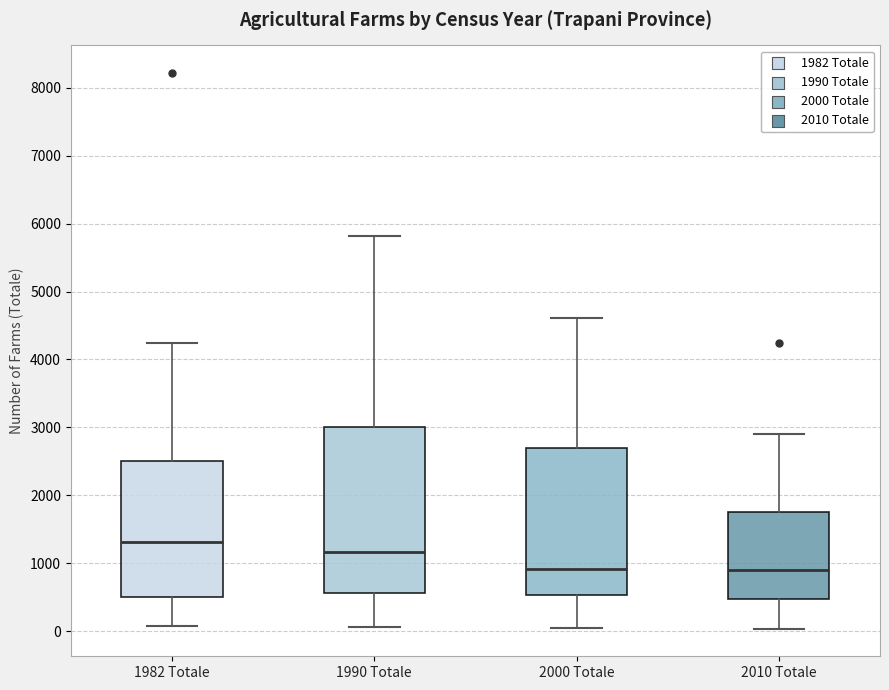

Where does the upper whisker of the box for 1990 Totale end on the y-axis? The values are not printed on the chart, so give them approximately, as read against the axis.

5800